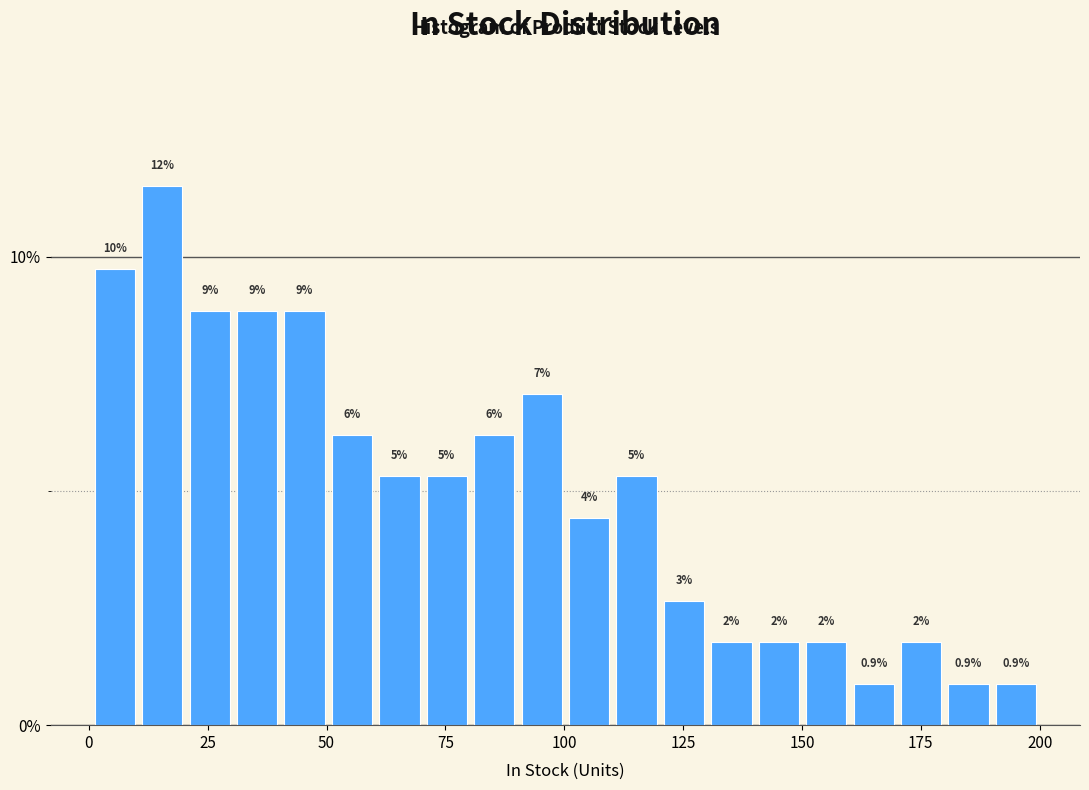

Read against the x-axis, roughly where is the centre of the tallest bar?

15